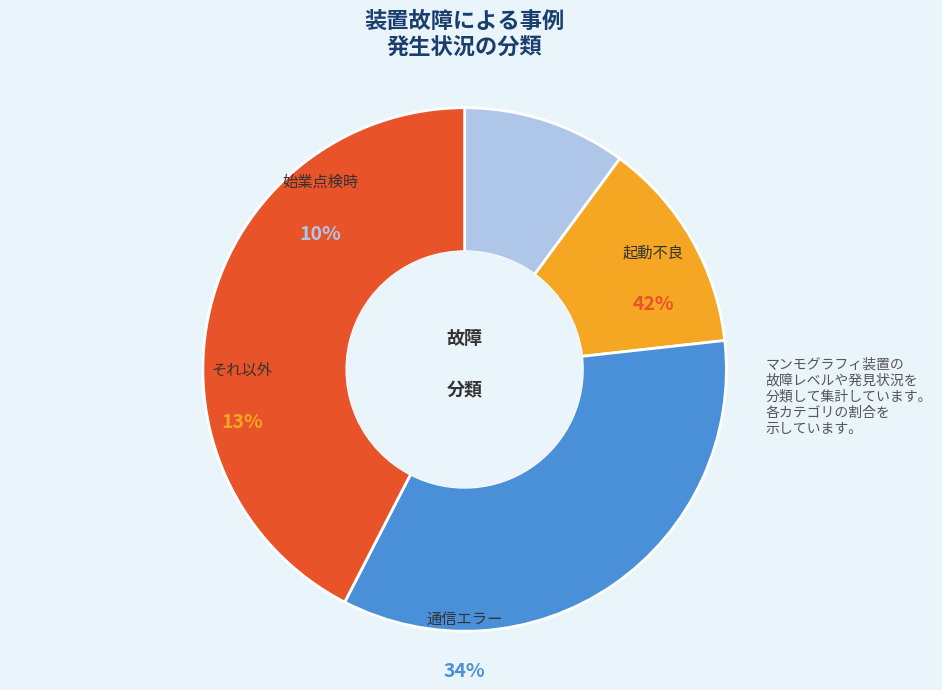

Which slice is the smallest?

始業点検時